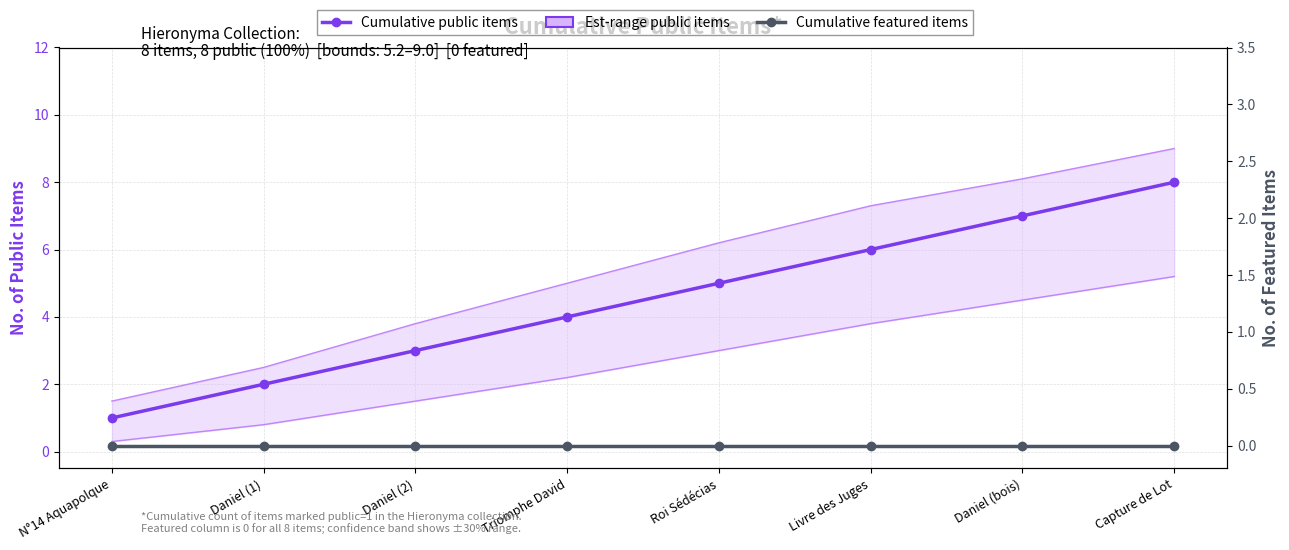

What is the label of the 6th point from the right?

Daniel (2)